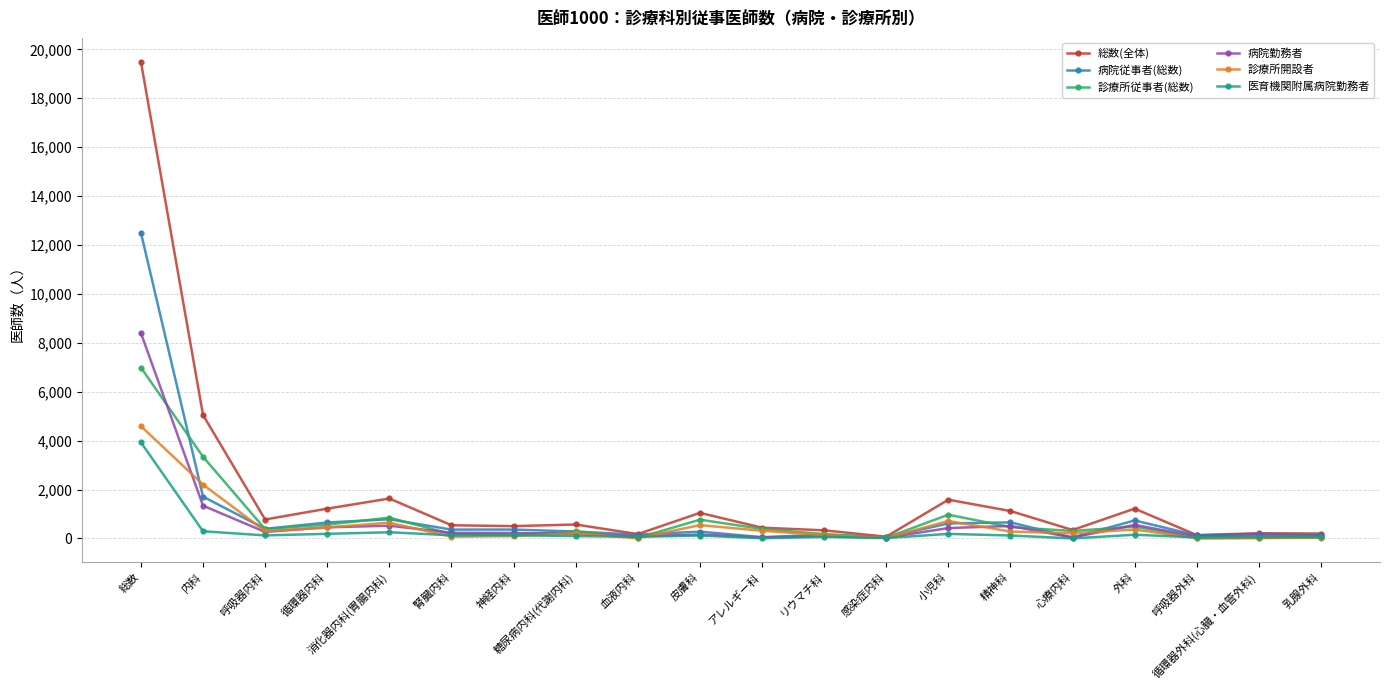

What is the maximum value for 病院勤務者?

8399